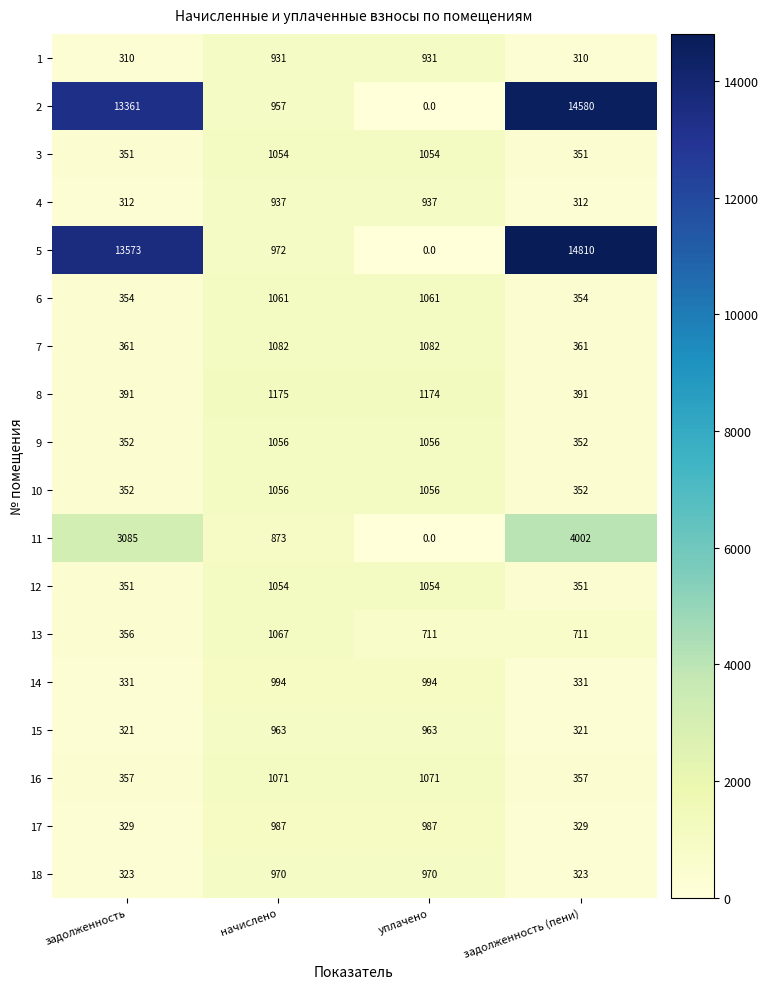

What is the difference between the maximum and minimum values in the 8 series?

784